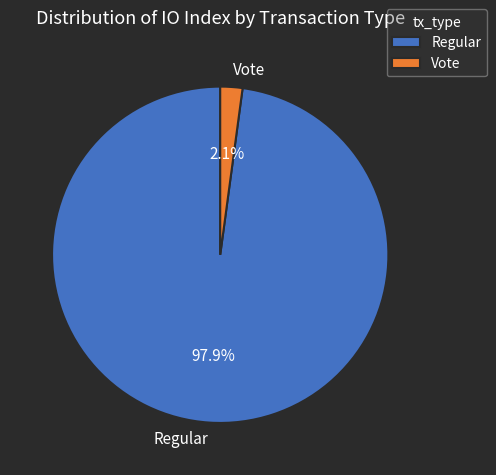

How much of the chart is everything except Vote?

97.9%